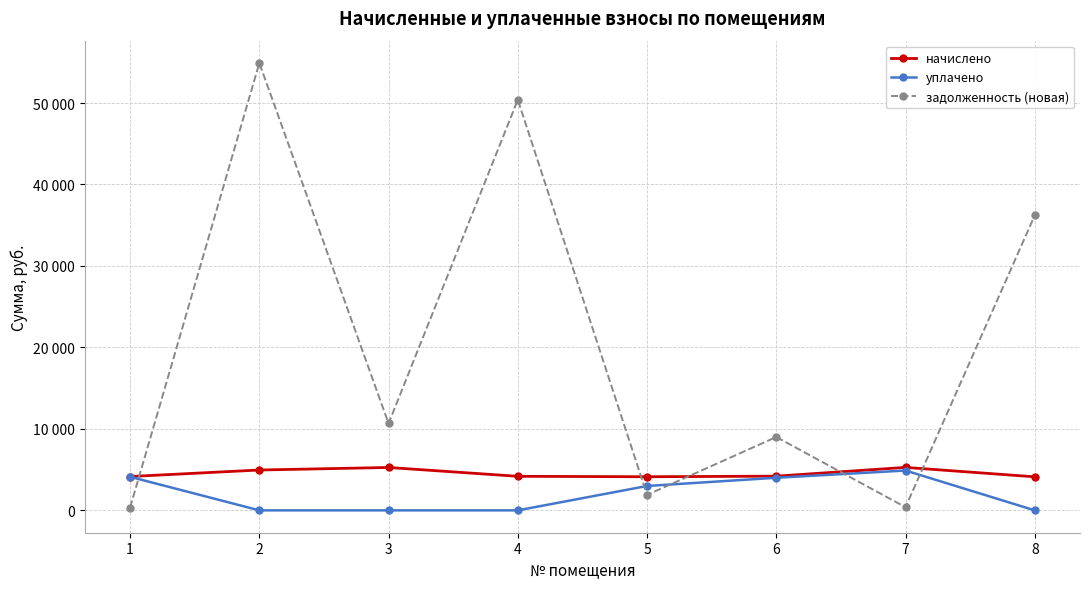

What are all the series names shown in the legend?

начислено, уплачено, задолженность (новая)